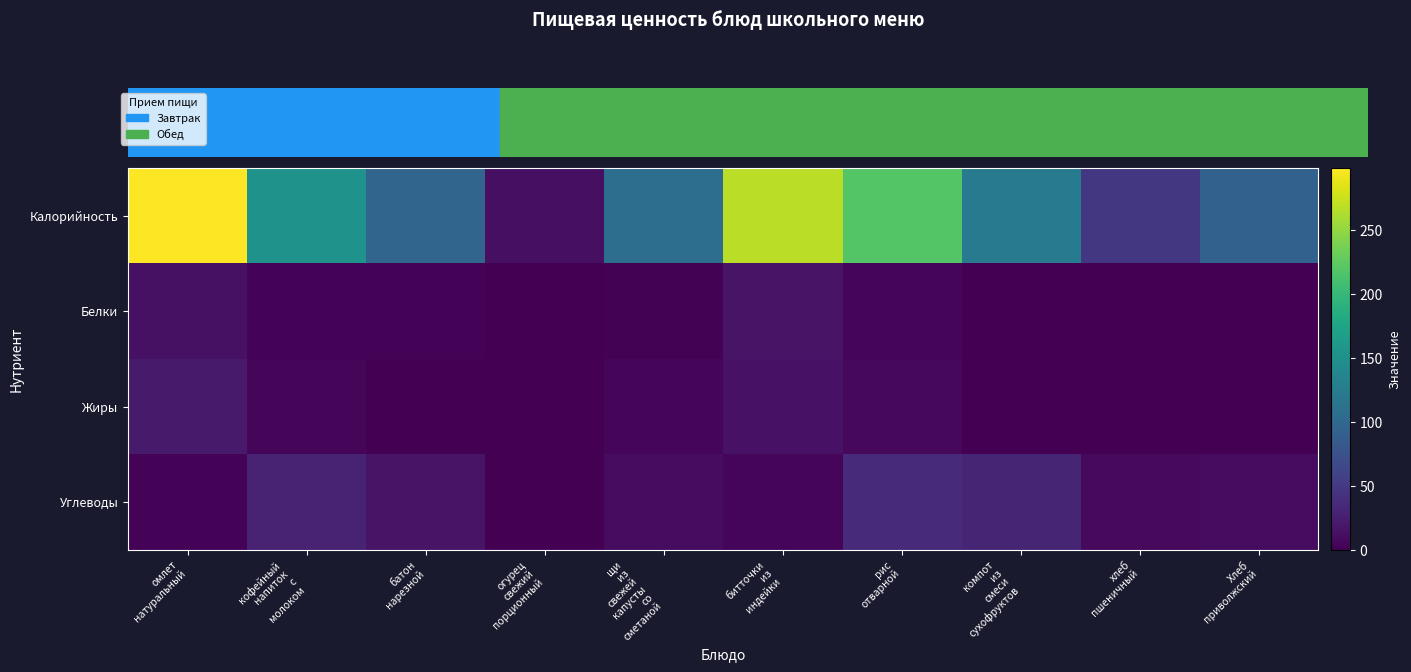

Reading left to right, transcribe all the data shown in this chart.

Калорийность: омлет
натуральный=298.5	кофейный
напиток
с
молоком=152.0	батон
нарезной=97.0	огурец
свежий
порционный=12.0	щи
из
свежей
капусты
со
сметаной=108.0	битточки
из
индейки=268.0	рис
отварной=219.0	компот
из
смеси
сухофруктов=124.0	хлеб
пшеничный=48.0	Хлеб
приволжский=93.0
Белки: омлет
натуральный=13.0	кофейный
напиток
с
молоком=3.0	батон
нарезной=3.0	огурец
свежий
порционный=0.0	щи
из
свежей
капусты
со
сметаной=2.0	битточки
из
индейки=16.0	рис
отварной=4.0	компот
из
смеси
сухофруктов=0.0	хлеб
пшеничный=1.0	Хлеб
приволжский=1.0
Жиры: омлет
натуральный=21.0	кофейный
напиток
с
молоком=4.0	батон
нарезной=0.0	огурец
свежий
порционный=0.0	щи
из
свежей
капусты
со
сметаной=4.0	битточки
из
индейки=15.0	рис
отварной=6.0	компот
из
смеси
сухофруктов=0.0	хлеб
пшеничный=0.0	Хлеб
приволжский=0.0
Углеводы: омлет
натуральный=2.9	кофейный
напиток
с
молоком=28.0	батон
нарезной=16.0	огурец
свежий
порционный=1.0	щи
из
свежей
капусты
со
сметаной=10.0	битточки
из
индейки=5.0	рис
отварной=36.0	компот
из
смеси
сухофруктов=31.0	хлеб
пшеничный=8.0	Хлеб
приволжский=10.0